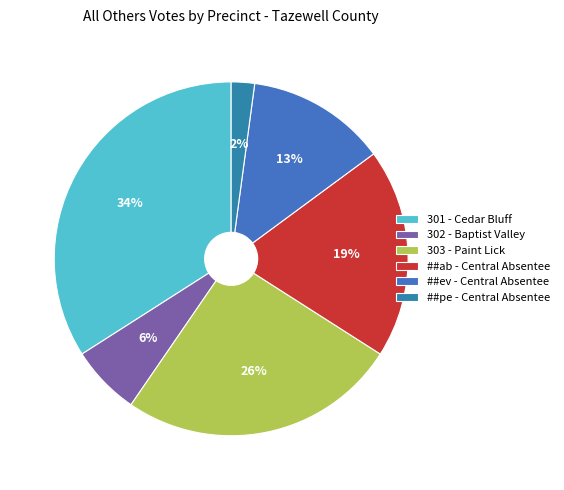

True or false: ##ab - Central Absentee accounts for 19% of the total.

True